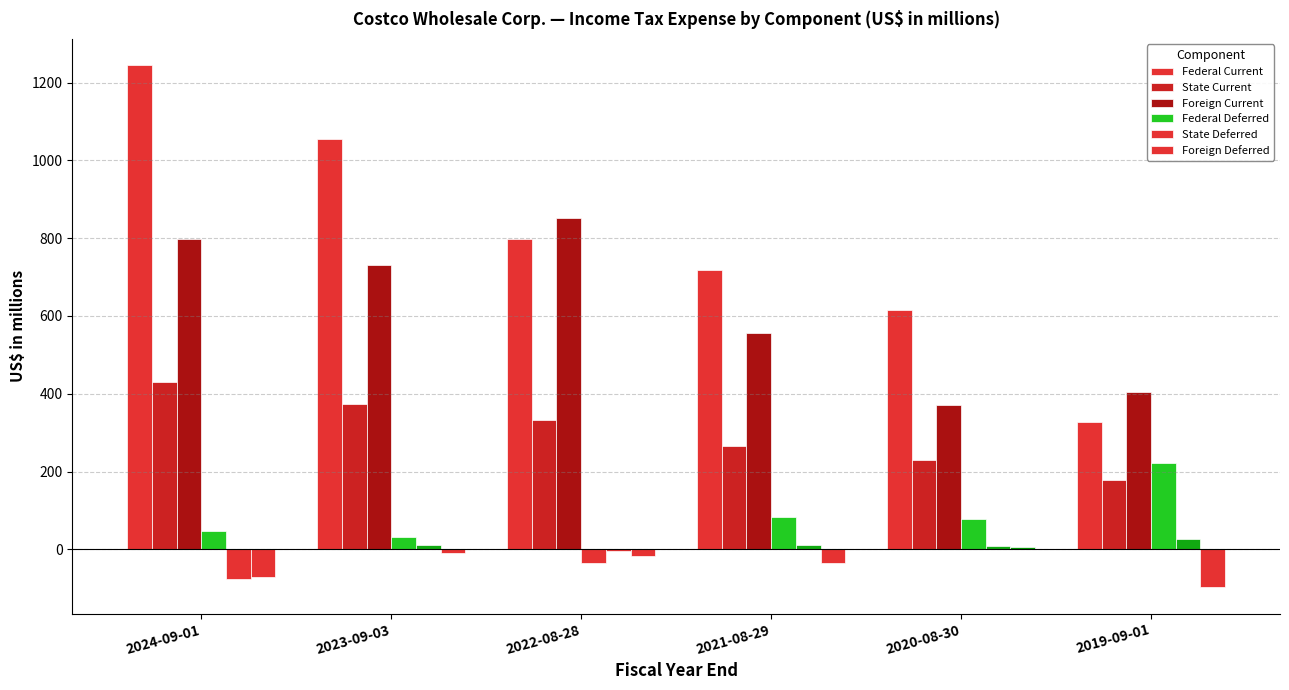

How many groups of bars are there?

6